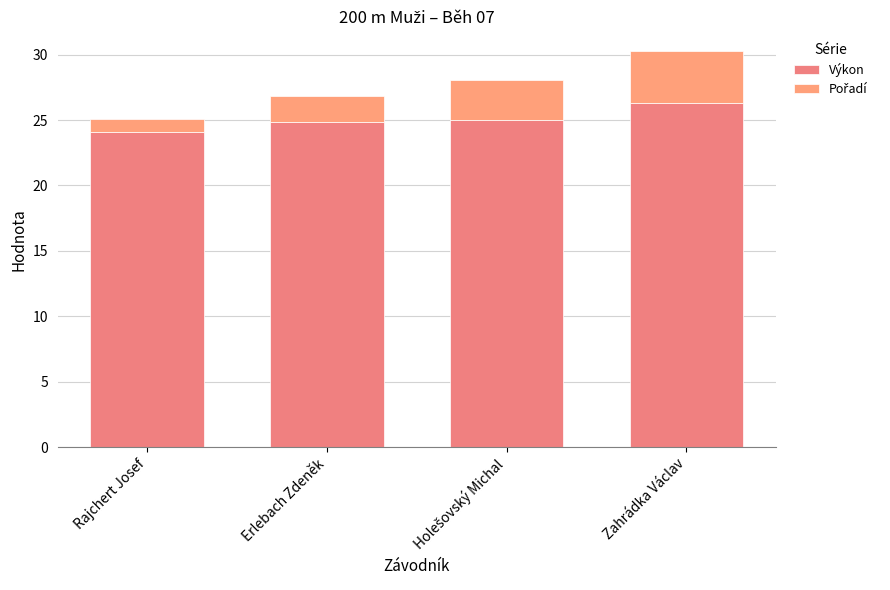

How many series are shown in this chart?

2